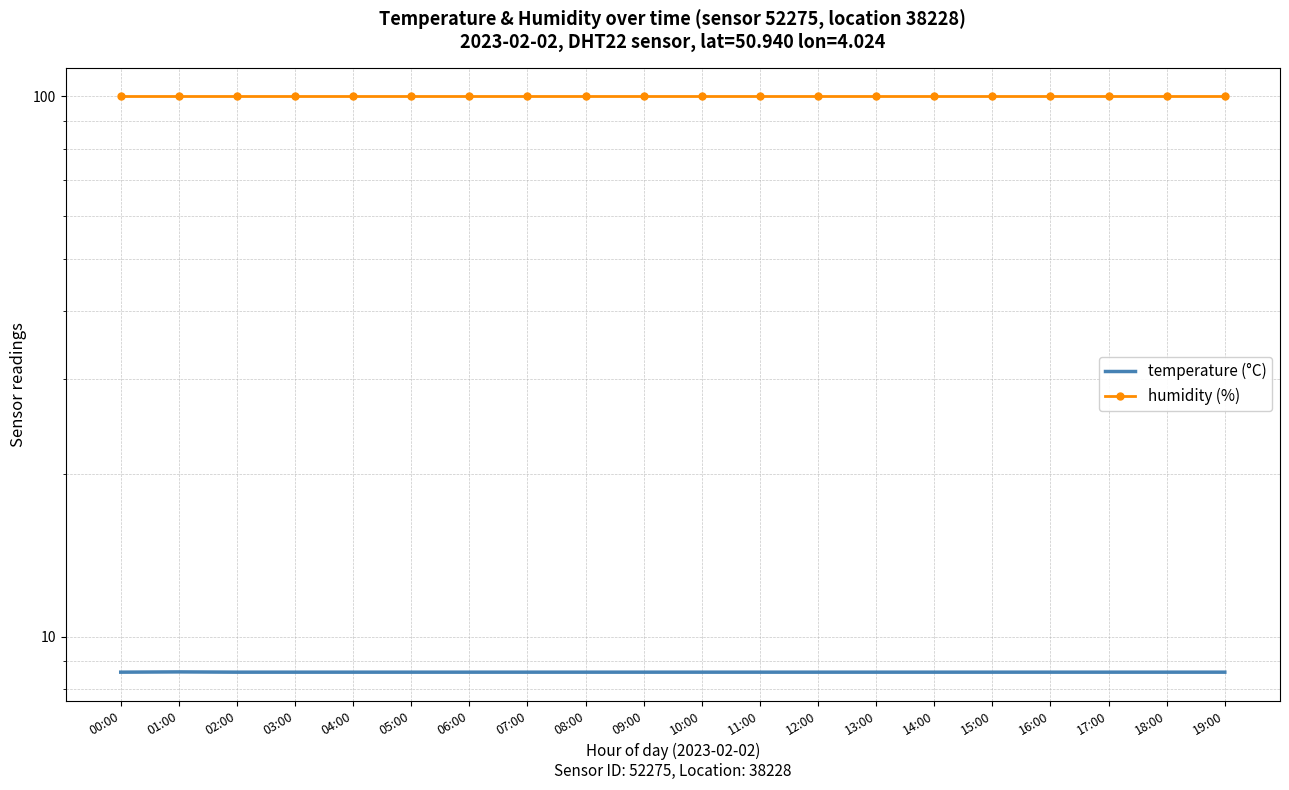

Is the value of temperature (°C) at 04:00 greater than the value of humidity (%) at 12:00?

No